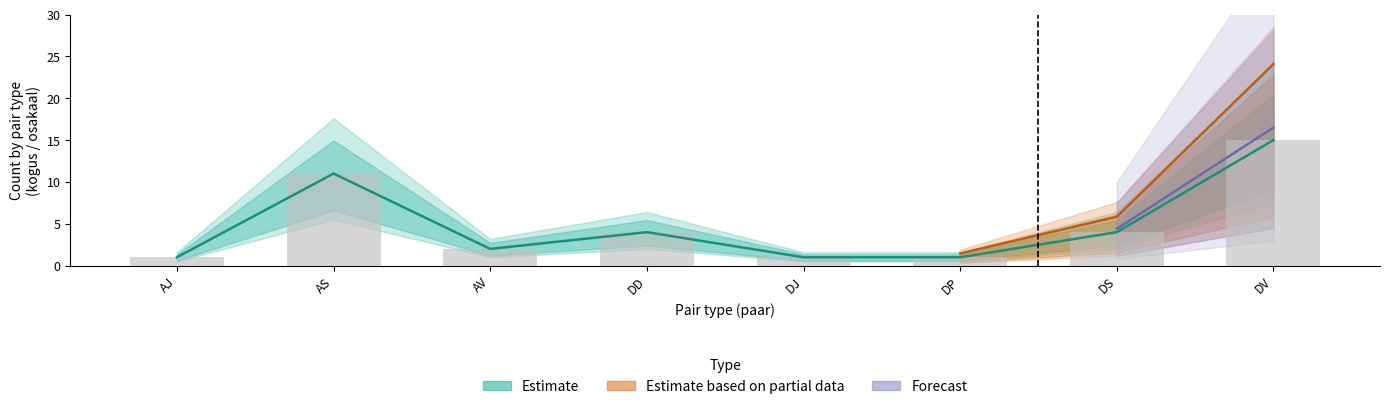

What is the value of the 1st bar from the left?

1